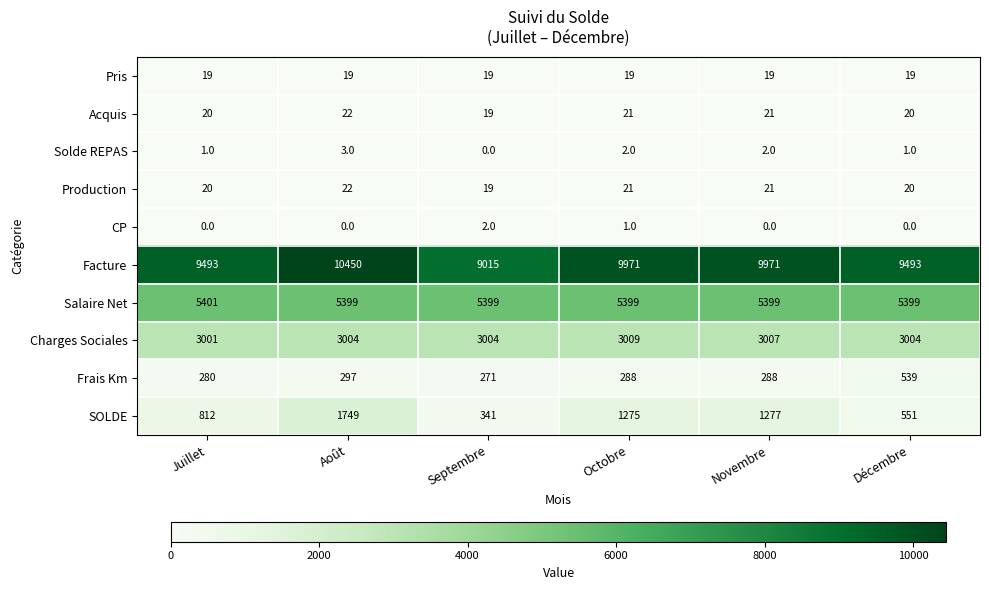

What is the sum of the Facture values at Août and Juillet?

19943